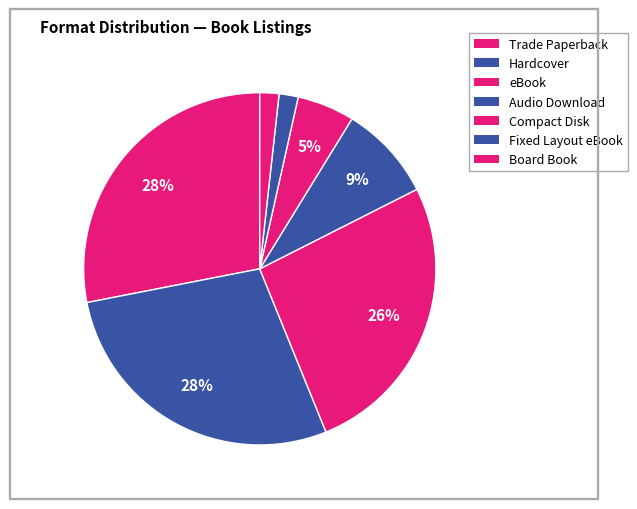

Which slice is the largest?

Trade Paperback